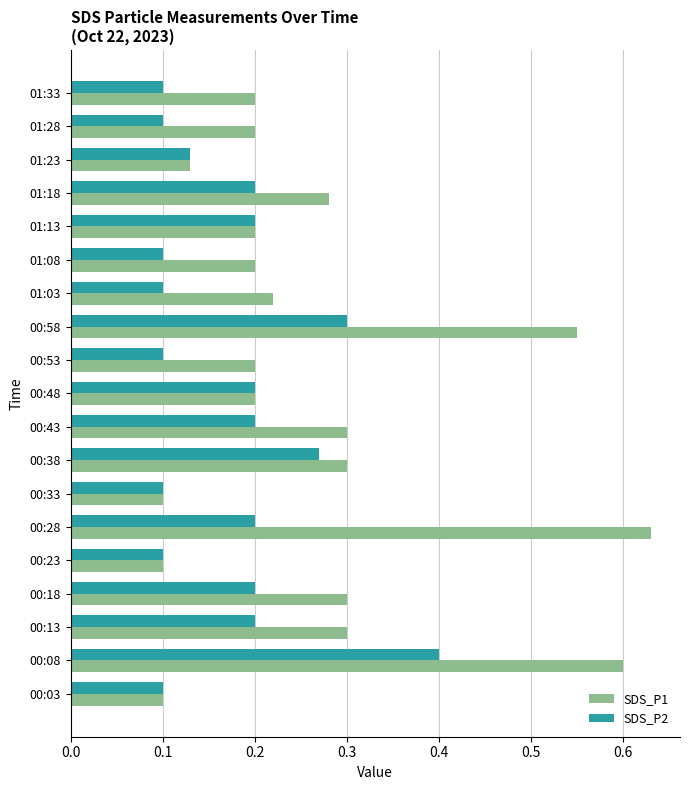

Rank the series by their maximum value, from highest to lowest.

SDS_P1, SDS_P2